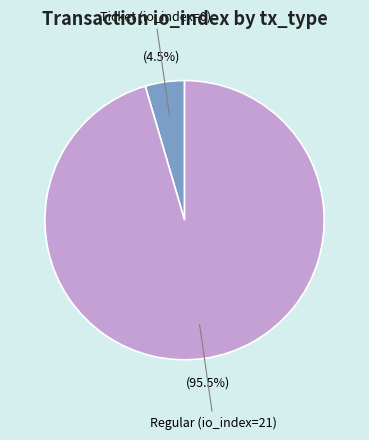

How many slices are in this pie chart?

2